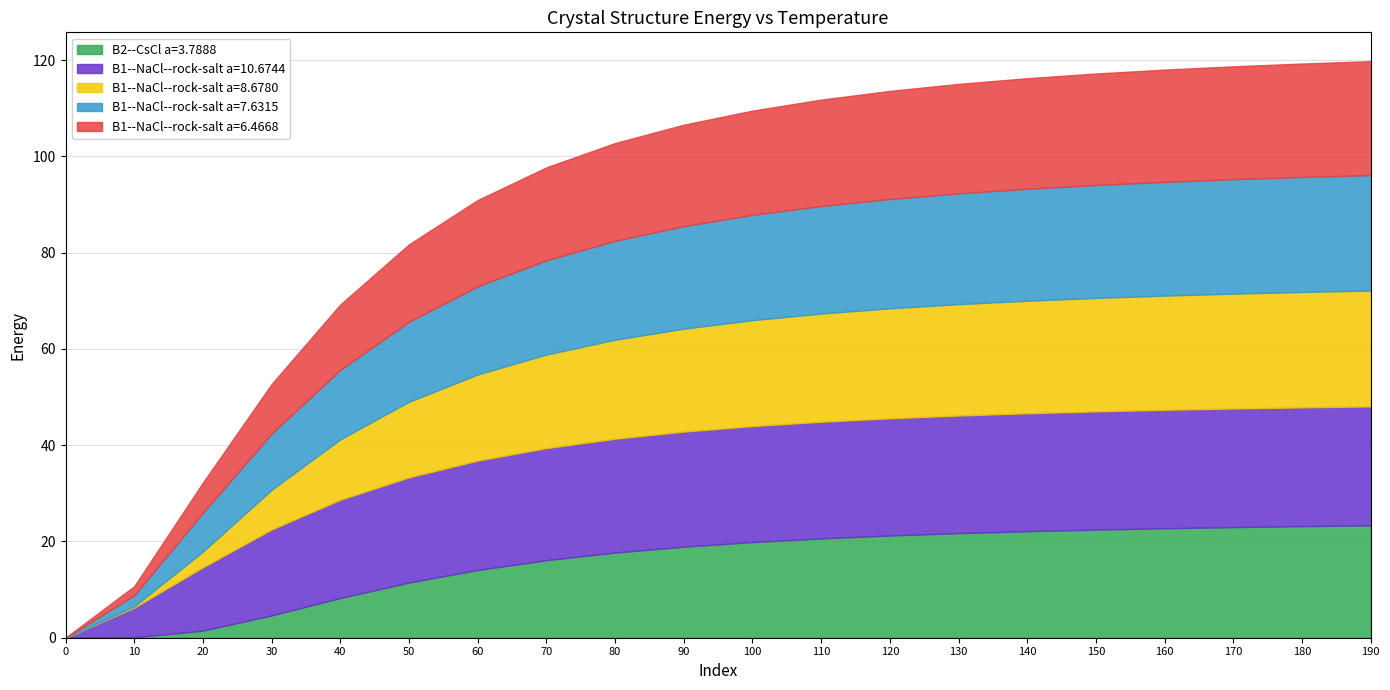

The B2--CsCl a=3.7888 series shows 22.7 at 160. True or false?

True